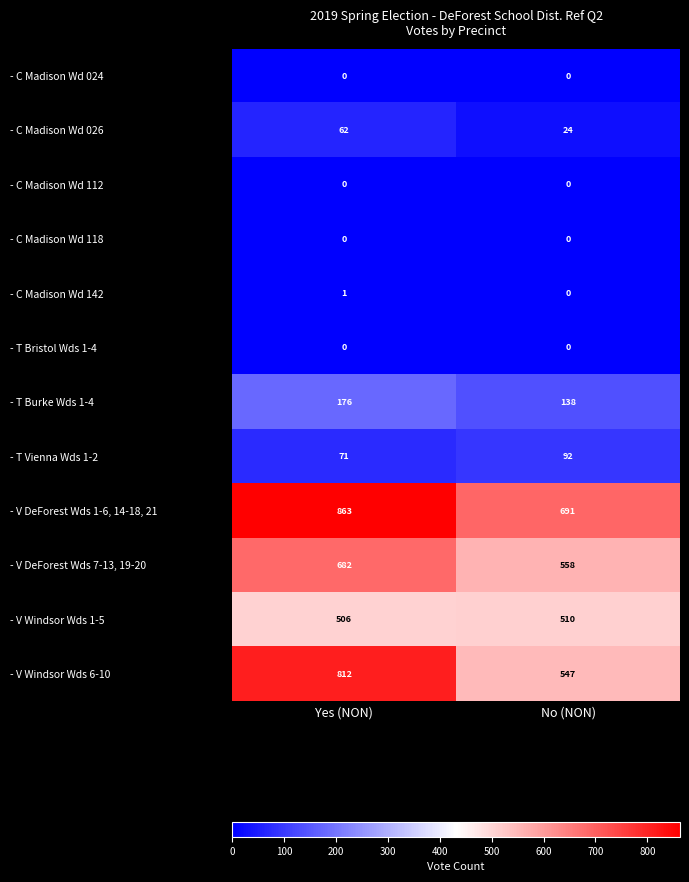

List the labels in order of - V Windsor Wds 1-5 value, smallest first.

Yes (NON), No (NON)